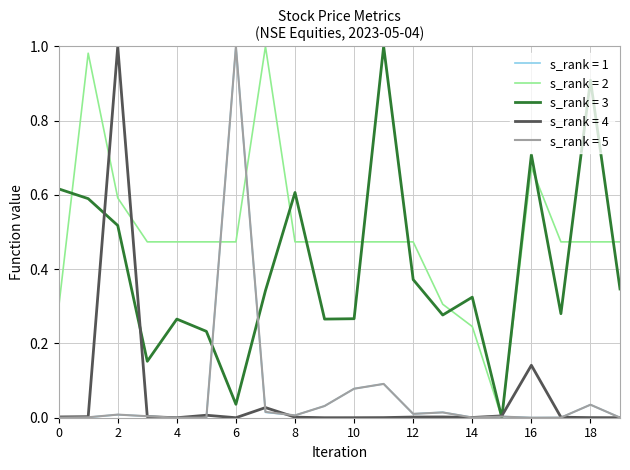

Which series has the largest total across all categories?

s_rank = 2